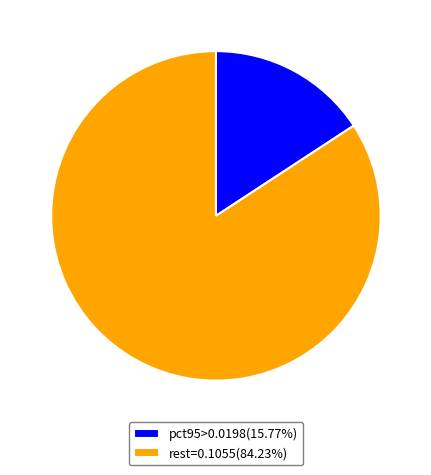

How many slices are in this pie chart?

2